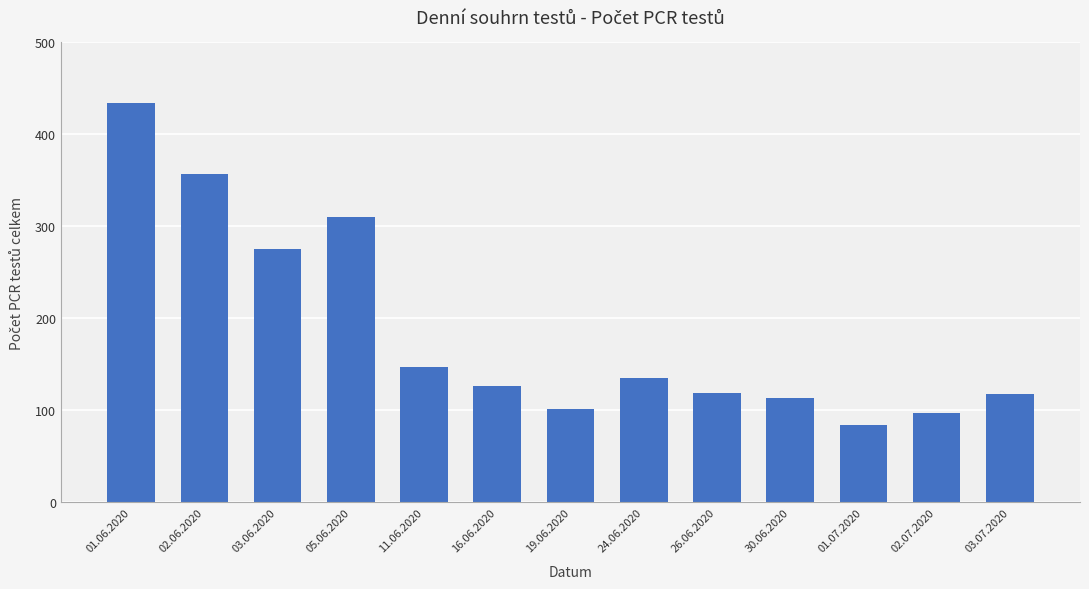

What is the sum of the values at 03.06.2020 and 16.06.2020?

403